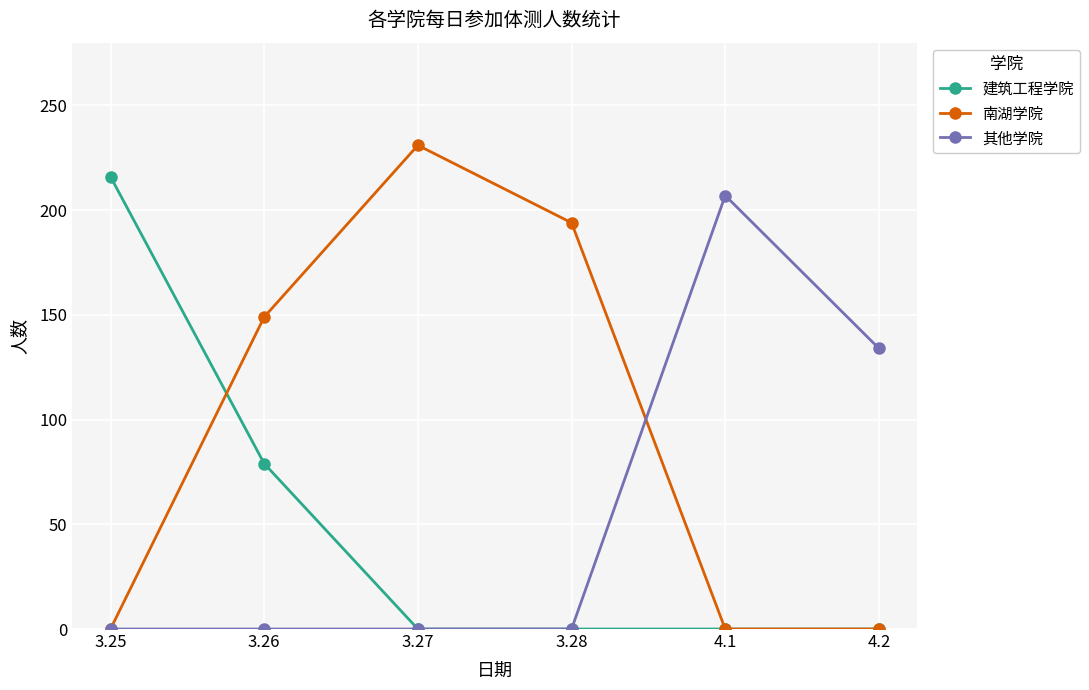

How many categories are shown in the chart?

6